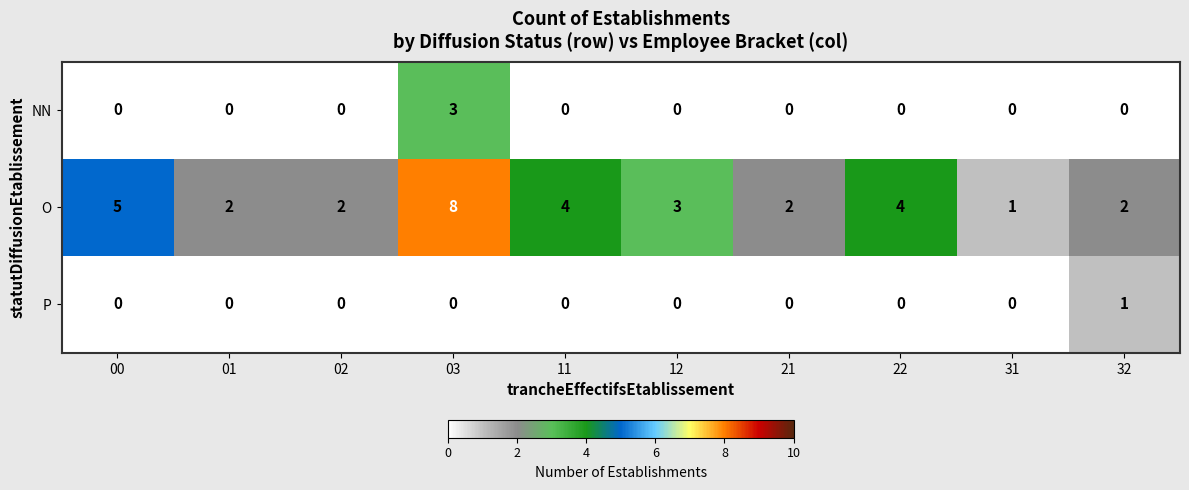

Which series has the largest range (max minus min)?

O